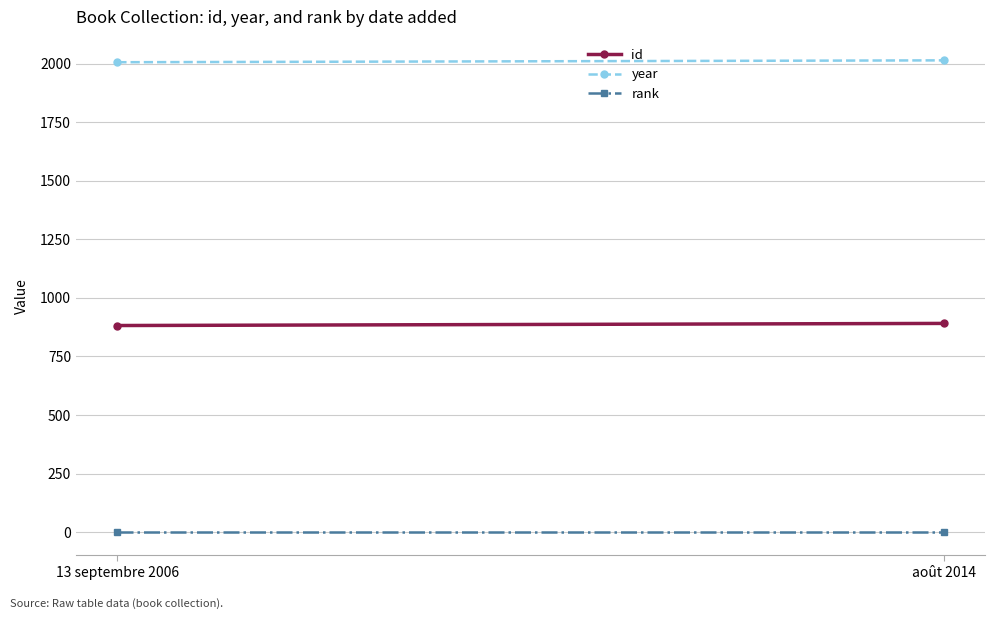

Reading left to right, extract all data points from this chart.

id: 882	891
year: 2006	2014
rank: 1	1